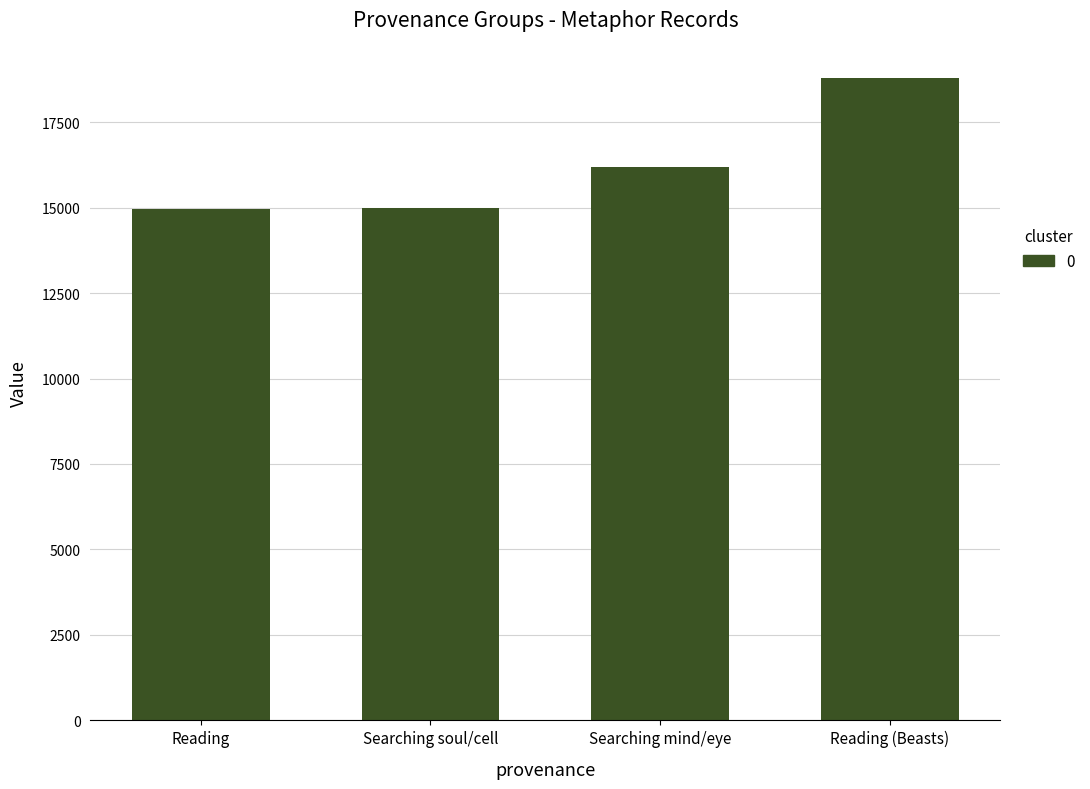

What is the sum of all values?

64927